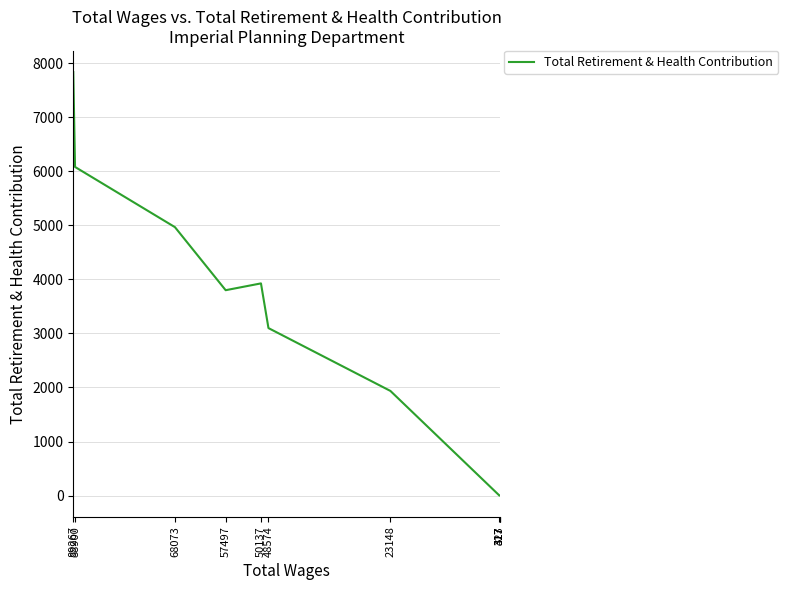

Reading left to right, list all the values displayed in this chart.

89267=7836	88900=6081	68073=4967	57497=3800	50137=3926	48574=3099	23148=1936	423=0	317=0	317=0	317=0